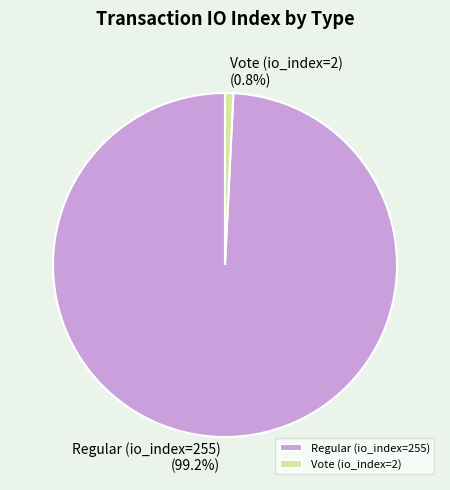

To the nearest percent, what is the difference between the largest and smallest slice percentages?

98%